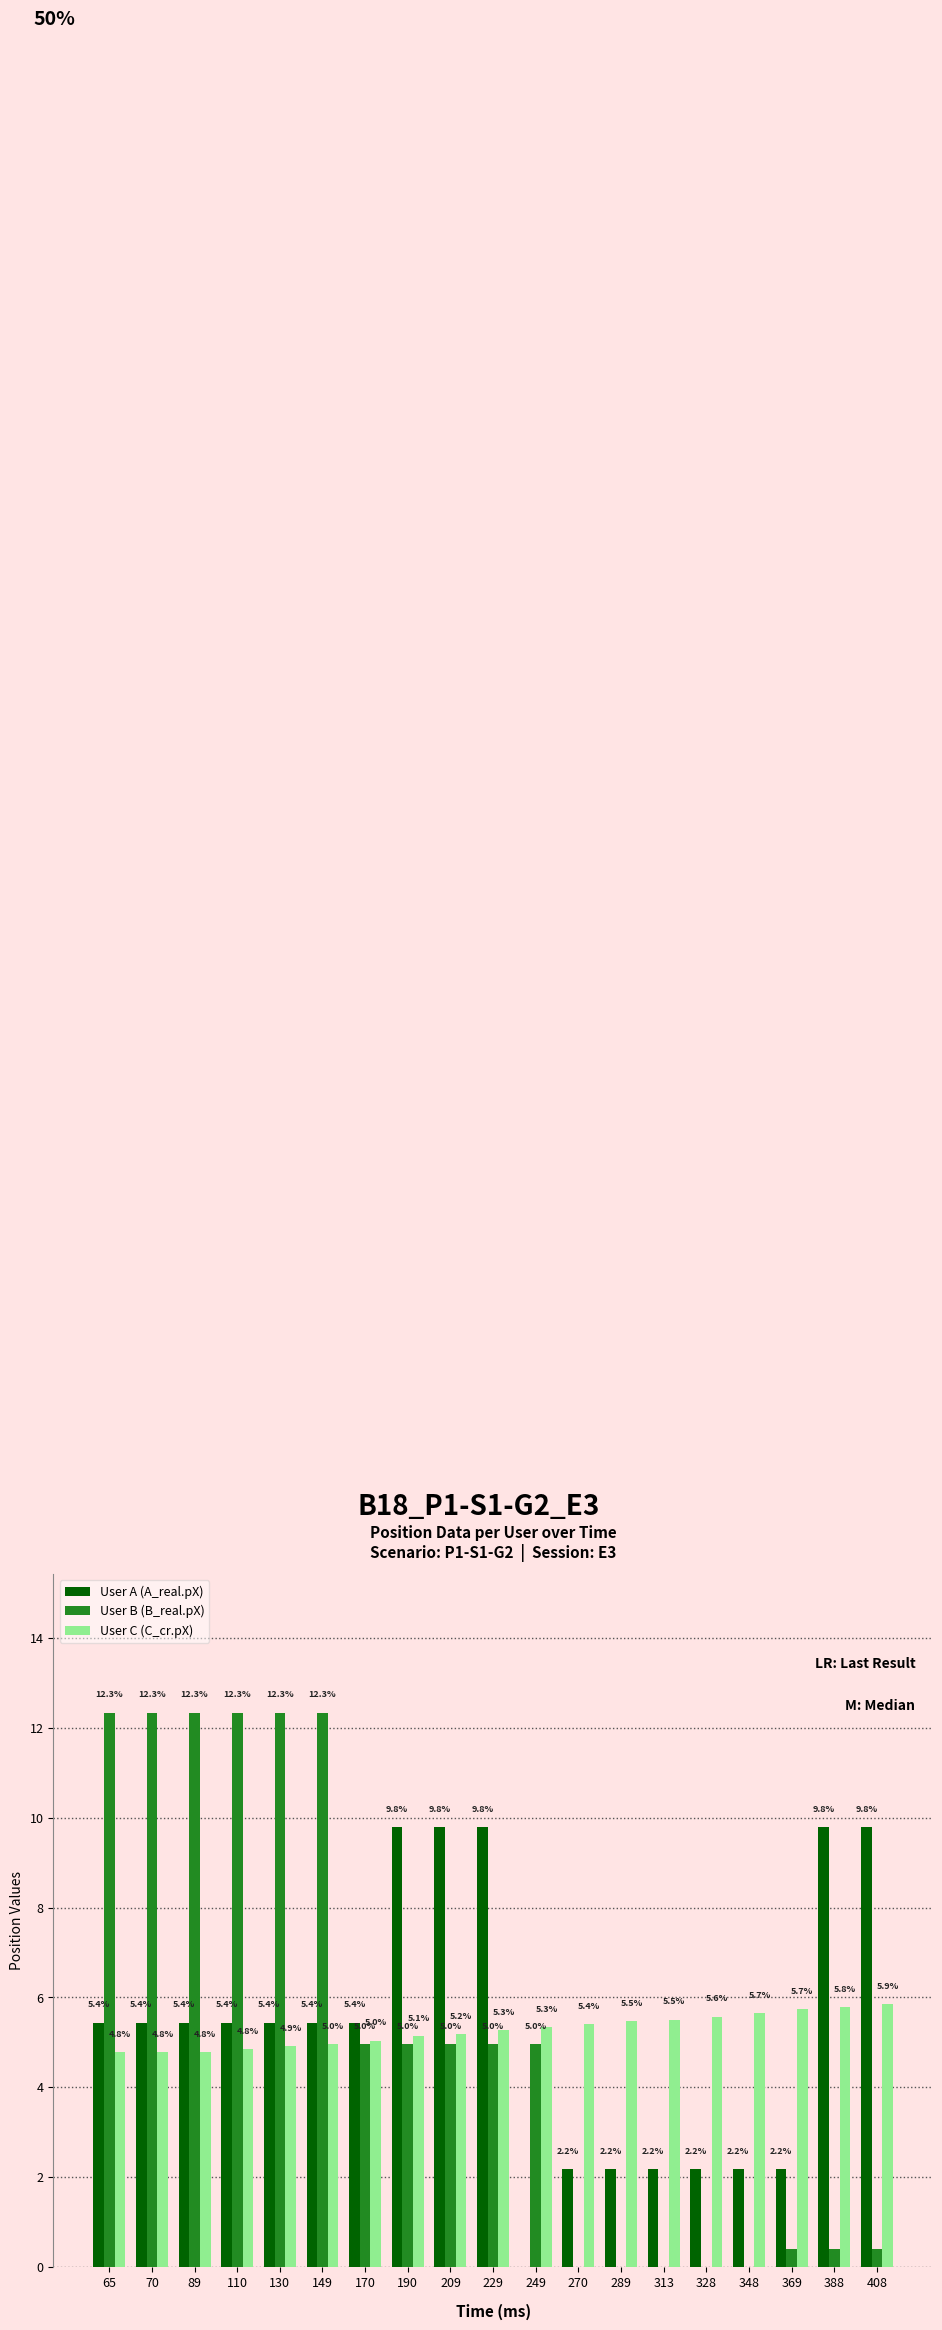

Is the value of User A (A_real.pX) at 130 greater than the value of User C (C_cr.pX) at 249?

Yes